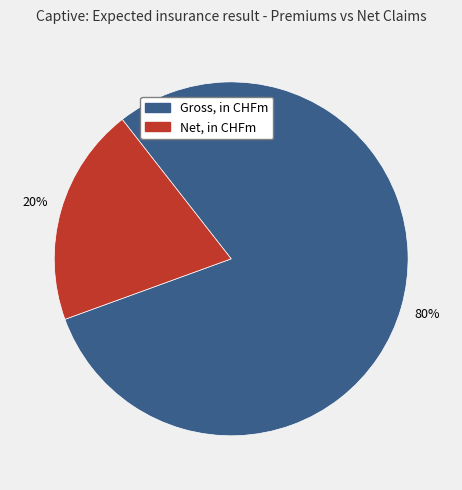

Does any single category account for the majority?

Yes